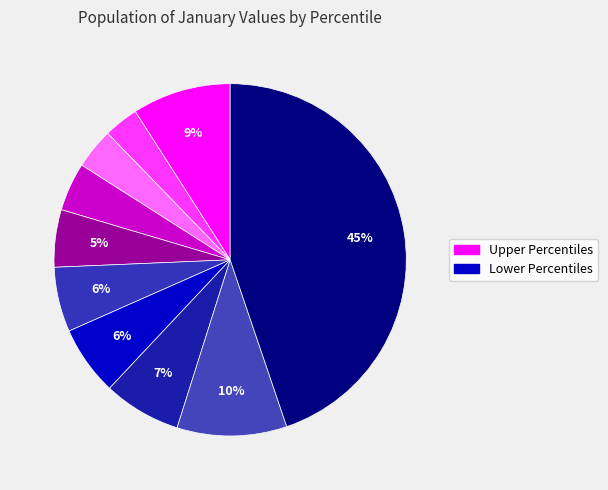

How many slices are in this pie chart?

10